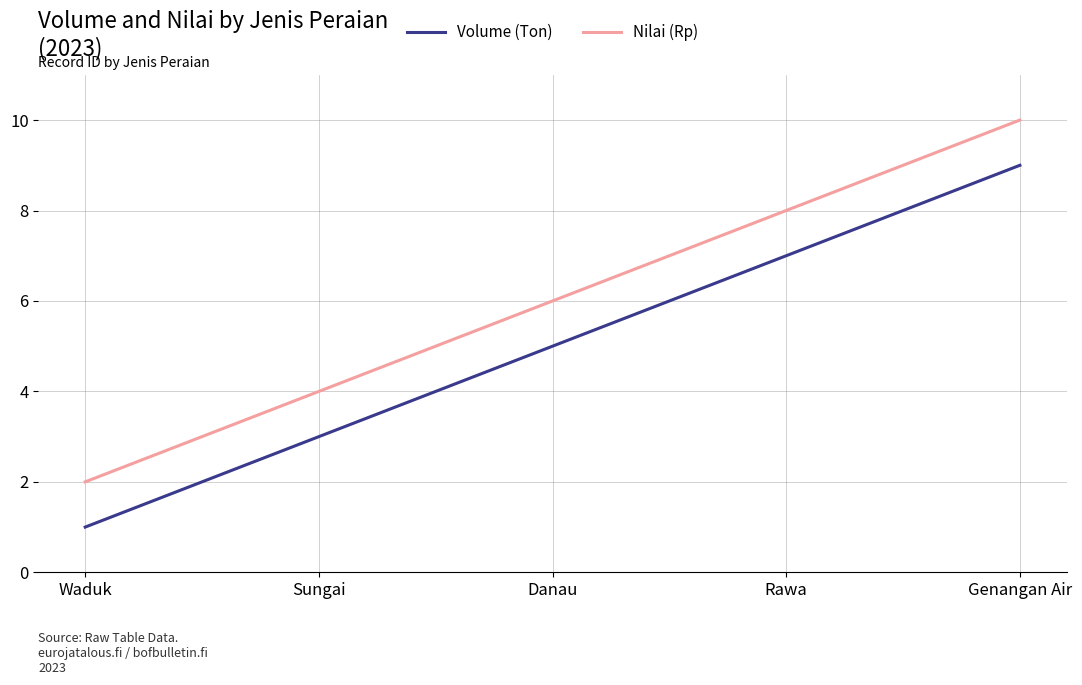

Is the value of Nilai (Rp) at Sungai greater than the value of Volume (Ton) at Waduk?

Yes